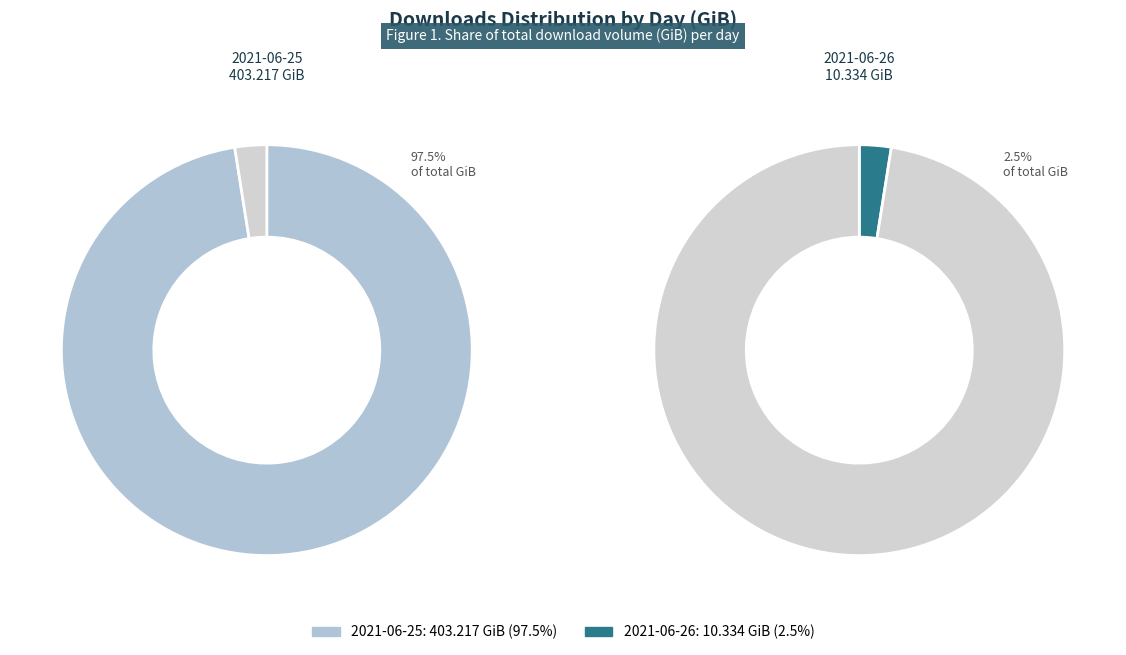

Which slice is the smallest?

2021-06-26